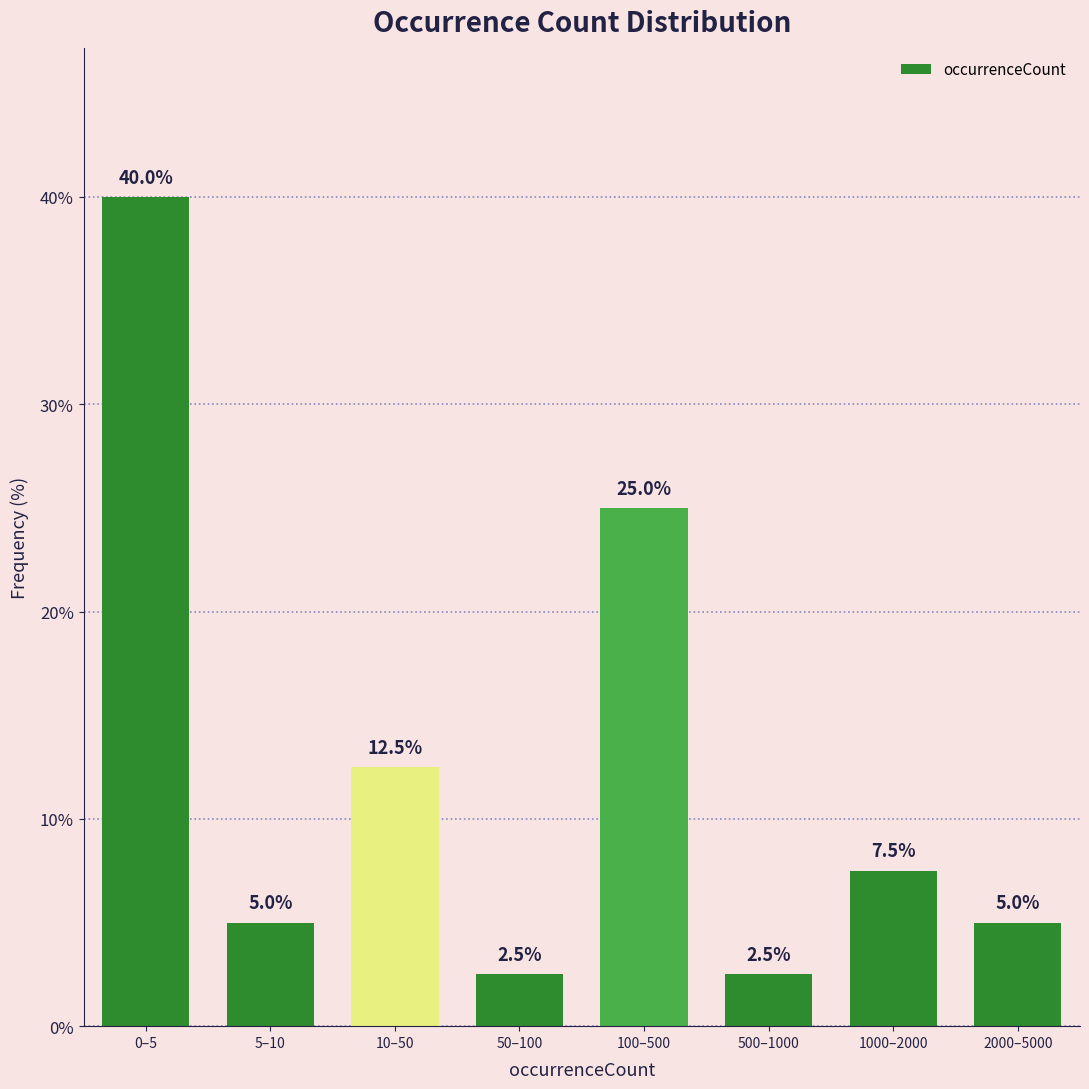

Reading right to left, list all the values displayed in this chart.

2000–5000=5.0	1000–2000=7.5	500–1000=2.5	100–500=25.0	50–100=2.5	10–50=12.5	5–10=5.0	0–5=40.0